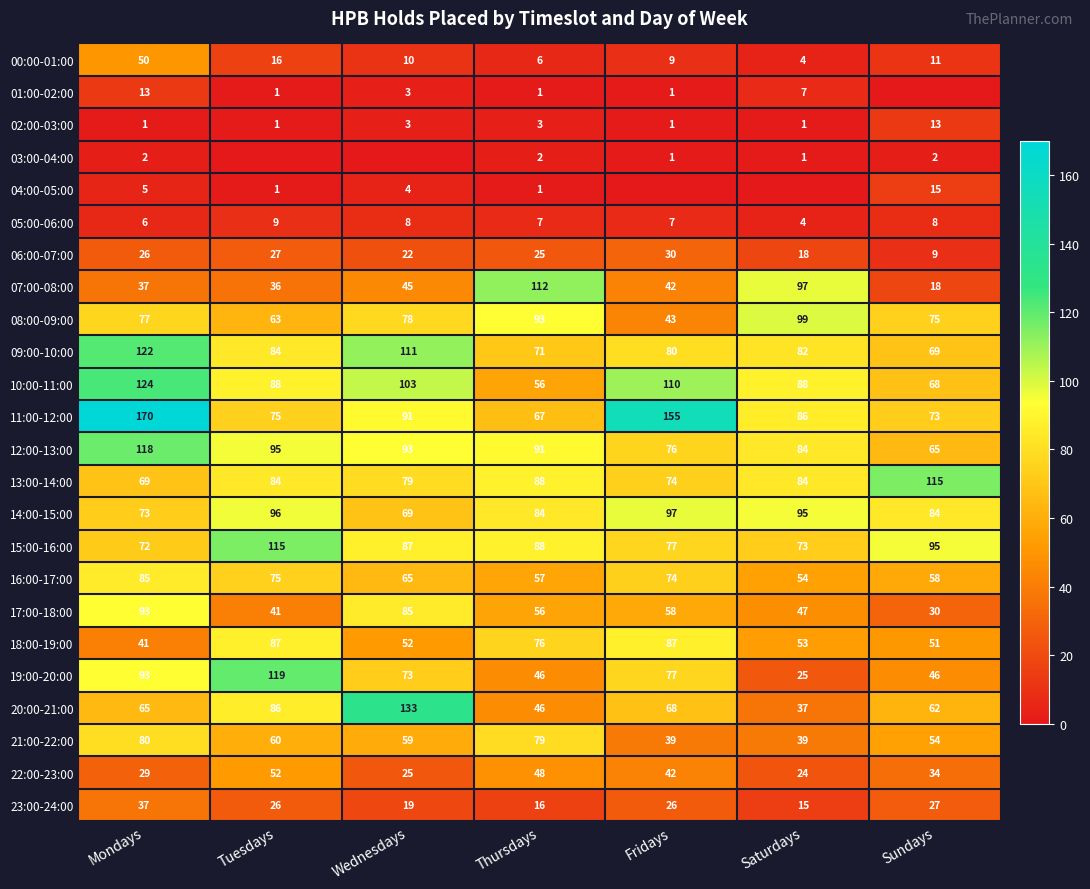

Which category has the highest value in the 06:00-07:00 series?

Fridays